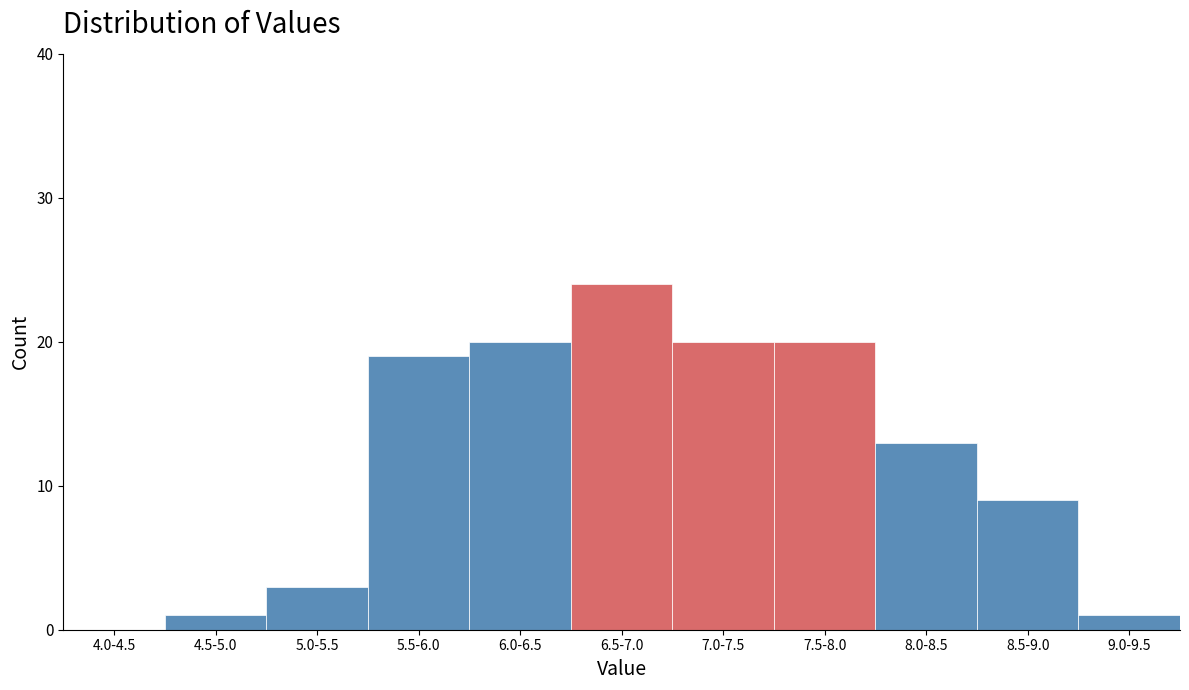

Reading left to right, extract all data points from this chart.

4.0-4.5=0	4.5-5.0=1	5.0-5.5=3	5.5-6.0=19	6.0-6.5=20	6.5-7.0=24	7.0-7.5=20	7.5-8.0=20	8.0-8.5=13	8.5-9.0=9	9.0-9.5=1